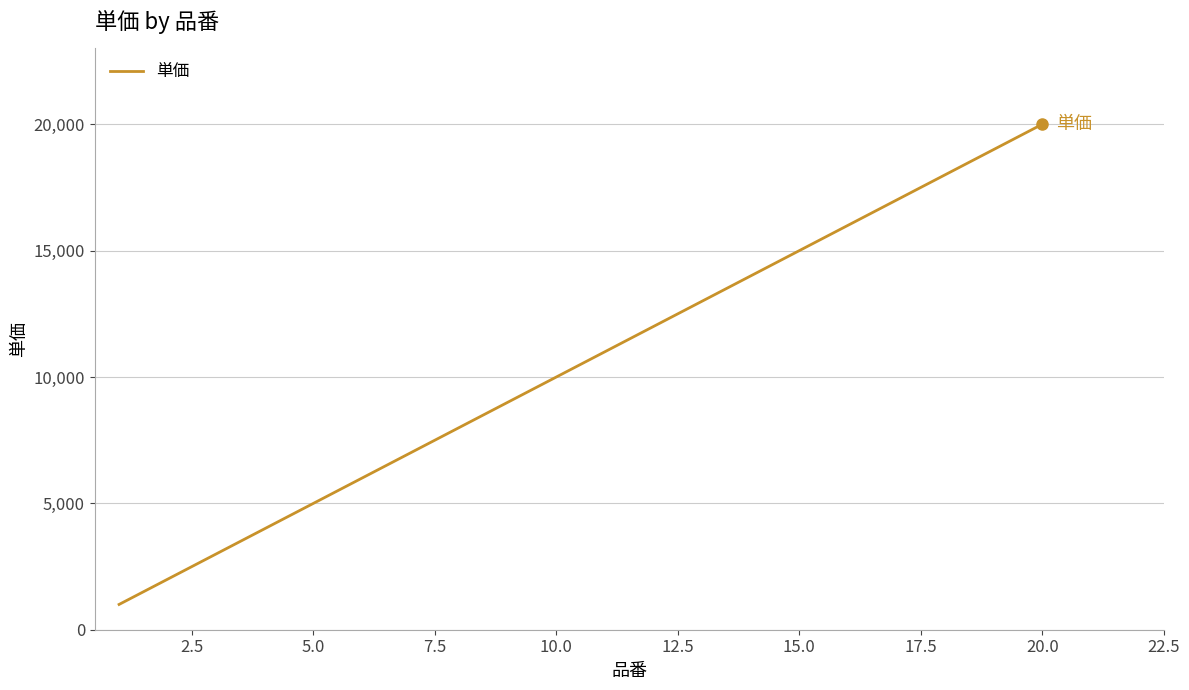

What is the difference between the maximum and minimum values?

19000